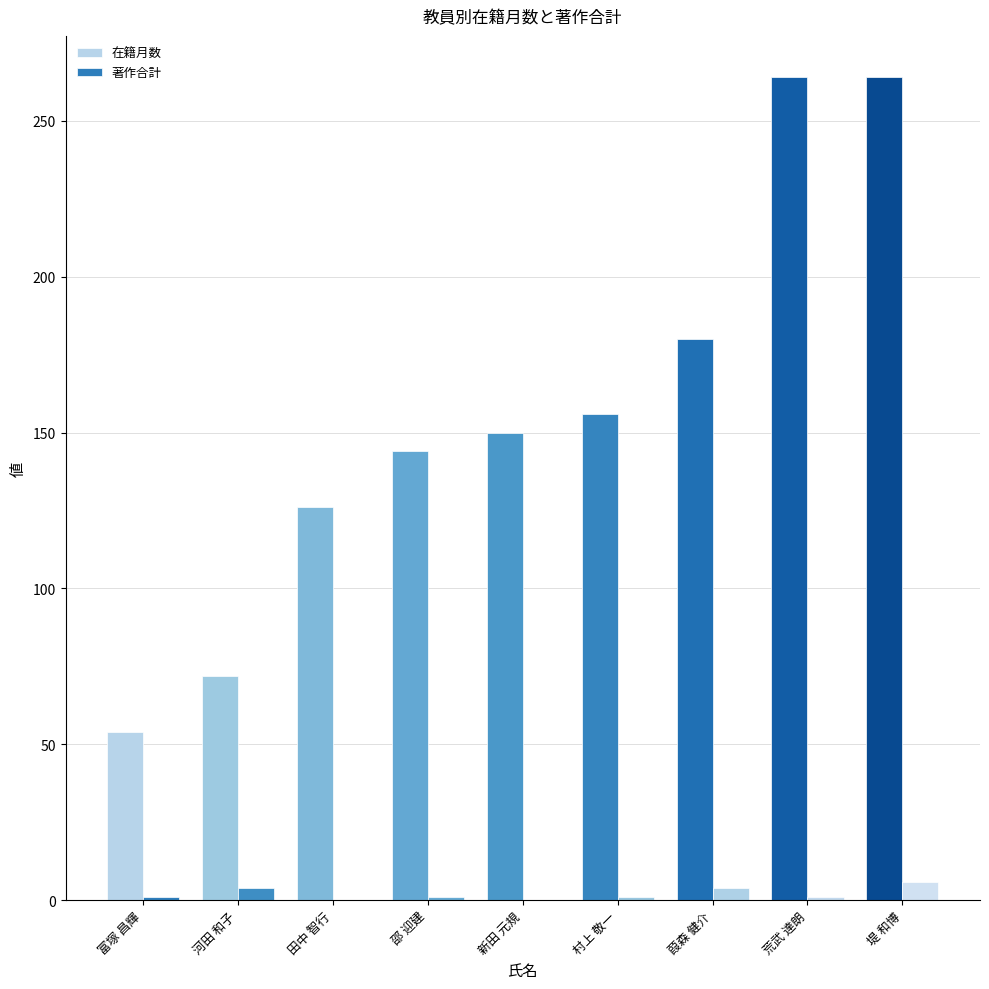

Count the number of categories in the chart.

9